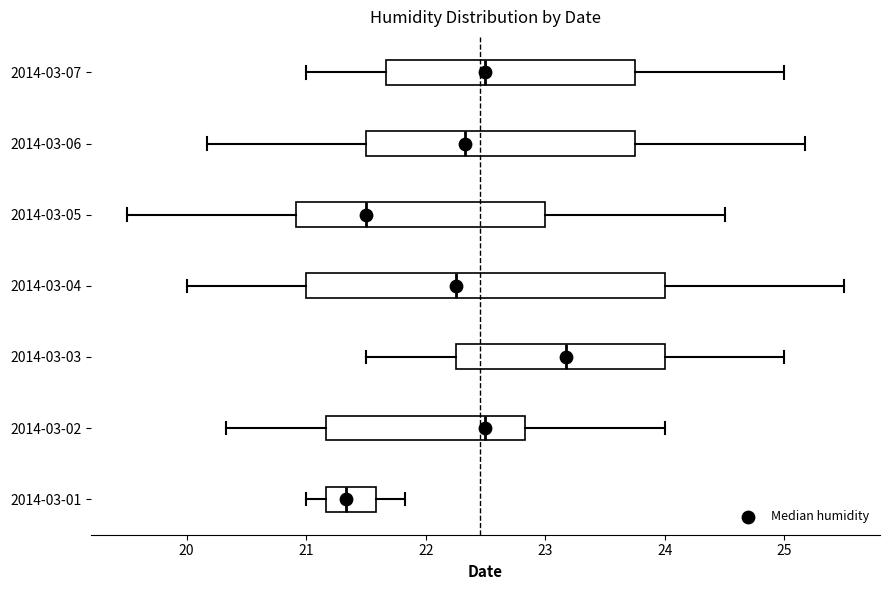

Which box's median line is the furthest to the left?

2014-03-01